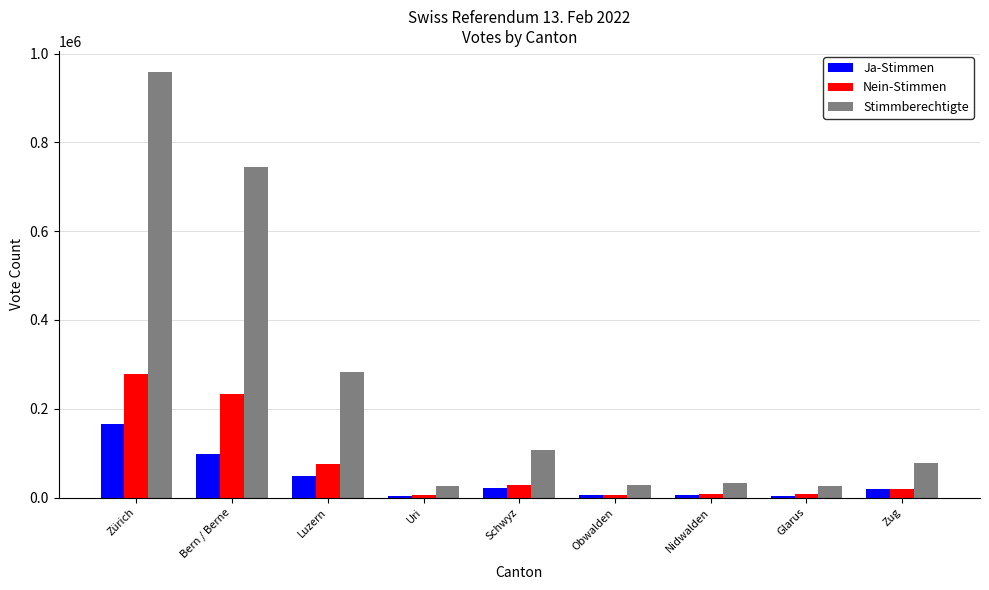

Is the value of Nein-Stimmen at Bern / Berne greater than the value of Ja-Stimmen at Obwalden?

Yes